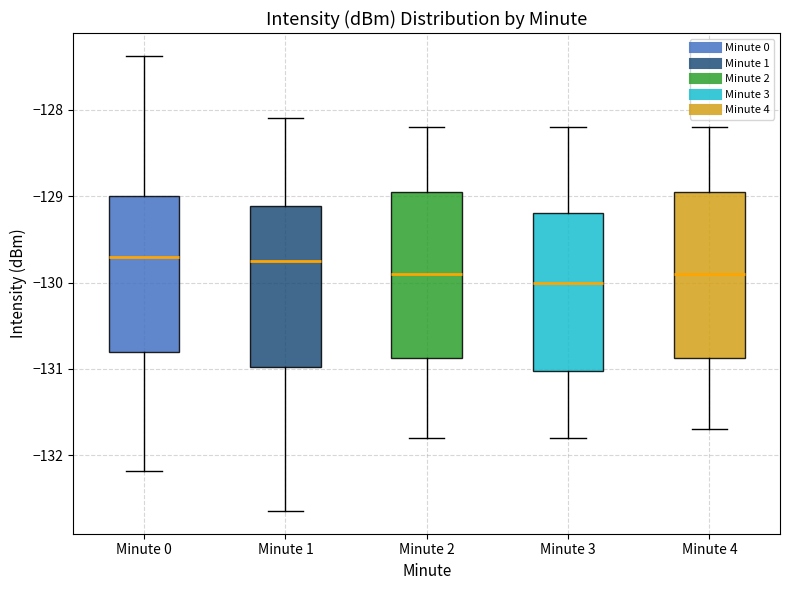

Reading left to right, transcribe this box plot: for each box, give where its median line is, the range the box spans, and where its two whiskers end, as read against the y-axis. The values are not printed on the chart, so give them approximately, as read against the axis.

Minute 0: median -129.7, box -130.8 to -129.0, whiskers -132.2 to -127.4
Minute 1: median -129.7, box -131.0 to -129.1, whiskers -132.6 to -128.1
Minute 2: median -129.9, box -130.9 to -128.9, whiskers -131.8 to -128.2
Minute 3: median -130.0, box -131.0 to -129.2, whiskers -131.8 to -128.2
Minute 4: median -129.9, box -130.9 to -128.9, whiskers -131.7 to -128.2